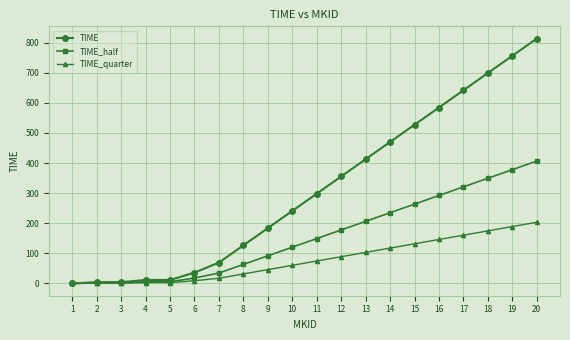

Is the value of TIME_half at 5 greater than the value of TIME at 8?

No